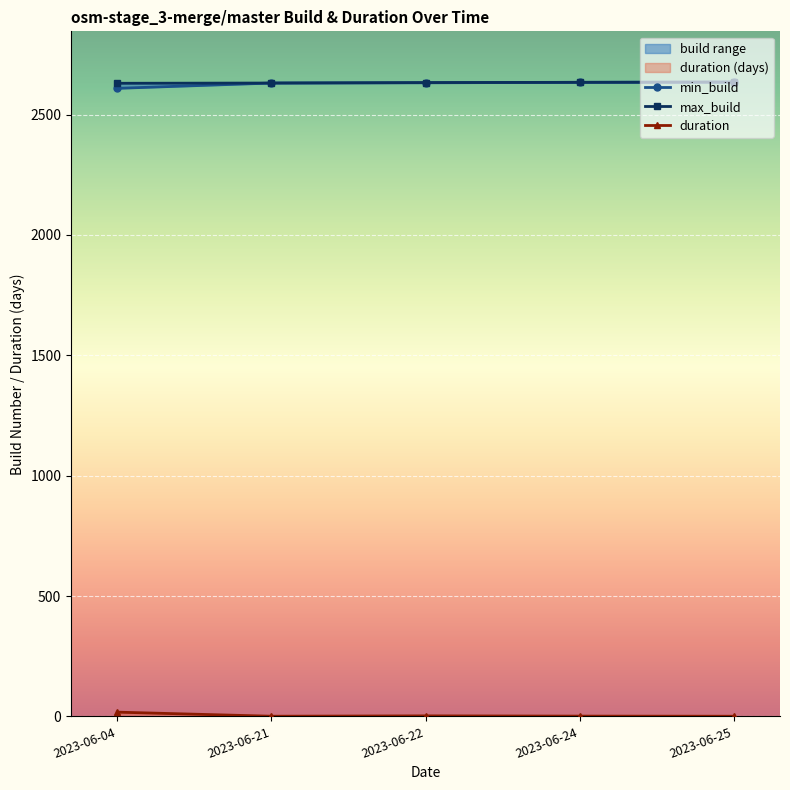

How many lines are shown in the chart?

3